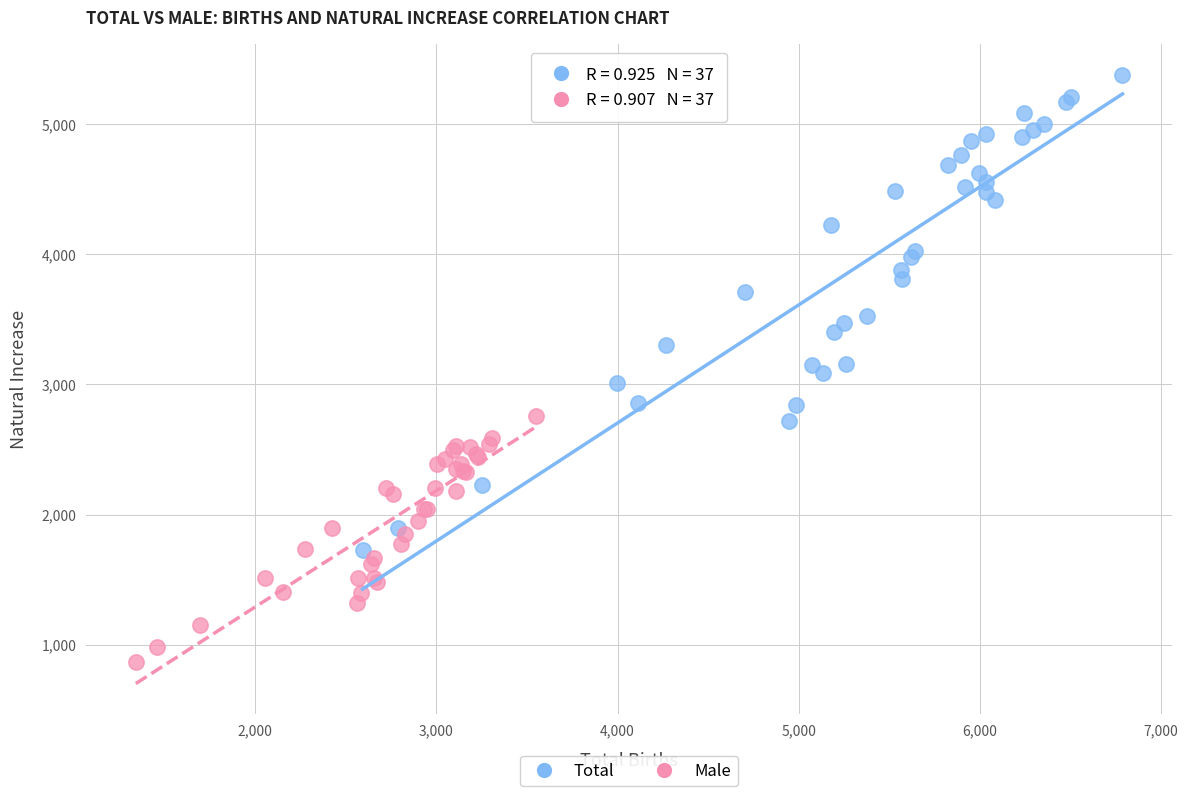

Which series contains the lowest Y value?

Male